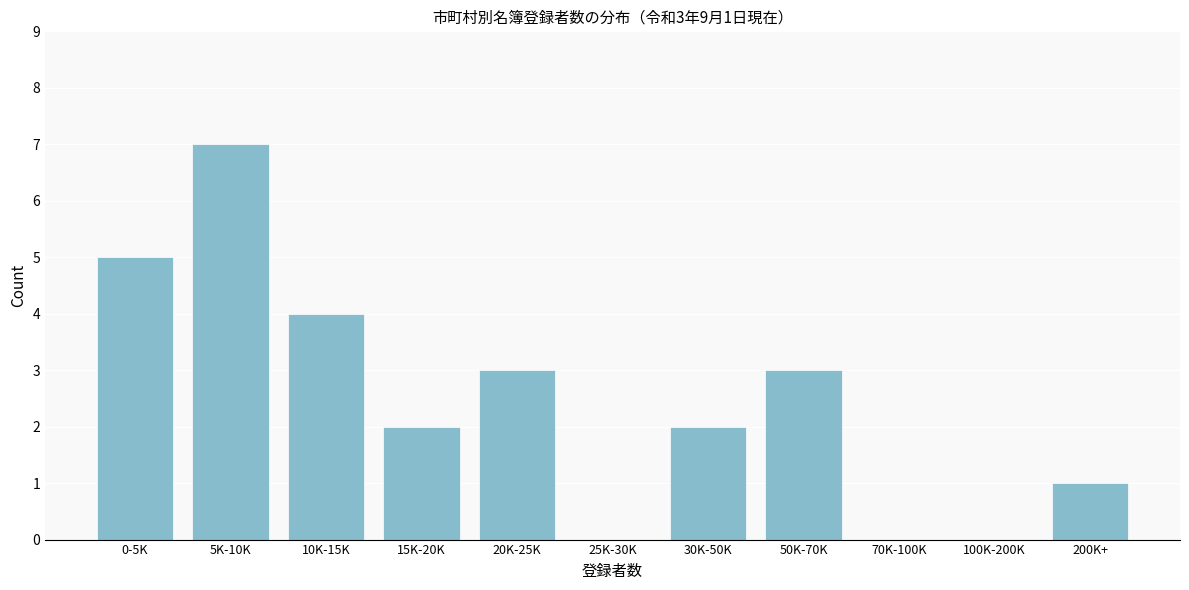

Reading left to right, extract all data points from this chart.

0-5K=5	5K-10K=7	10K-15K=4	15K-20K=2	20K-25K=3	25K-30K=0	30K-50K=2	50K-70K=3	70K-100K=0	100K-200K=0	200K+=1